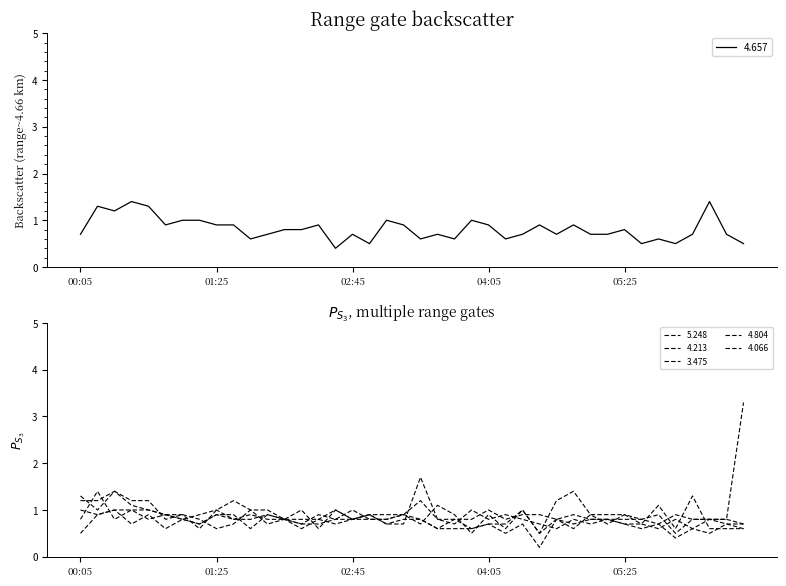

Which category has the highest value in the 4.066 series?

1998/06/01 06:35